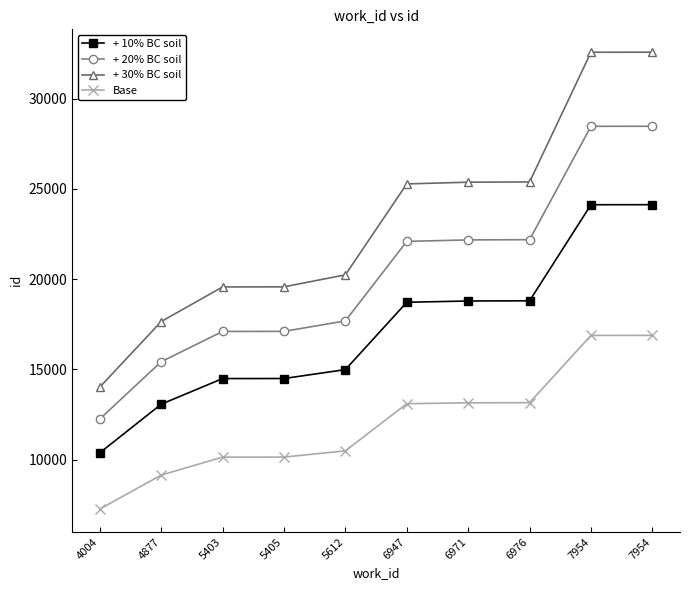

How many data points in + 10% BC soil are less than 18722?

5